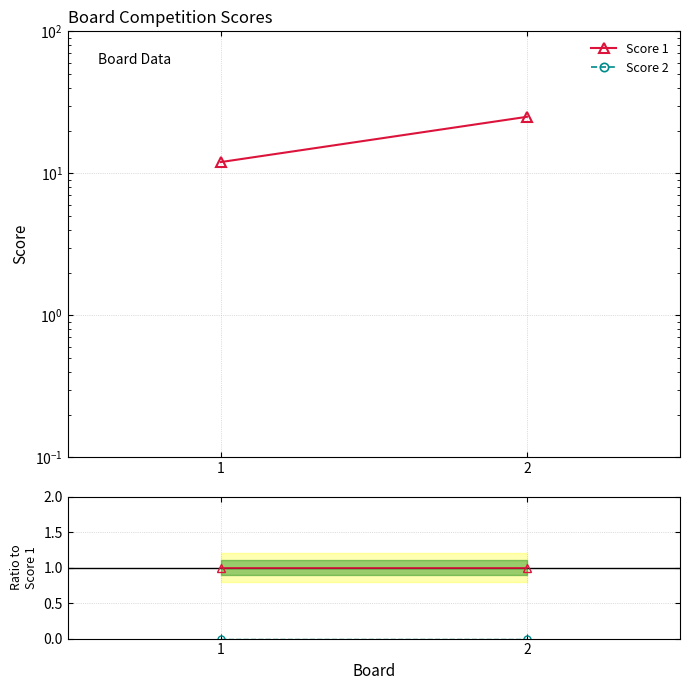

What is the total value across all series at 1?

13